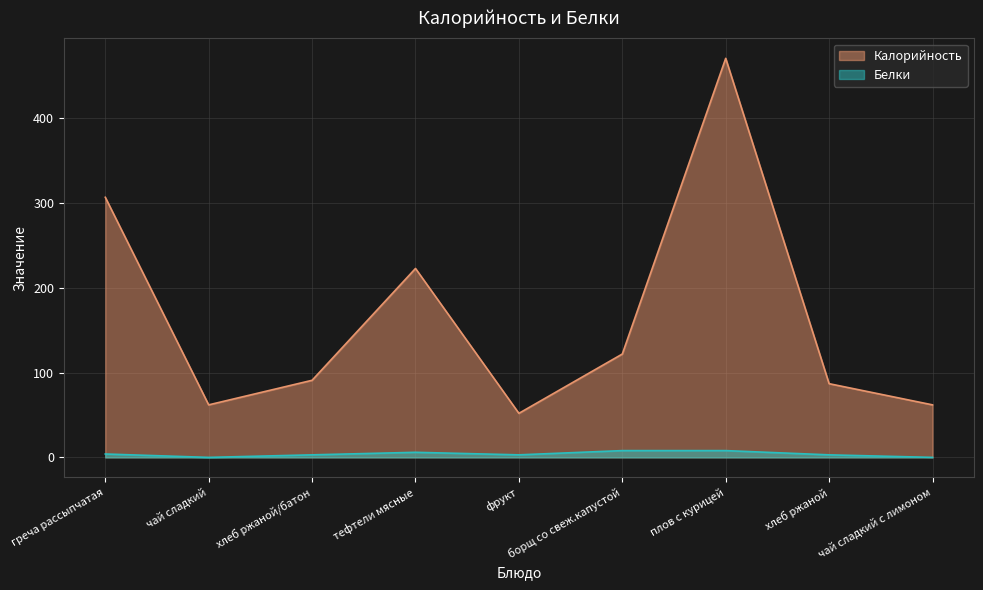

What is the label of the 2nd point from the right?

хлеб ржаной